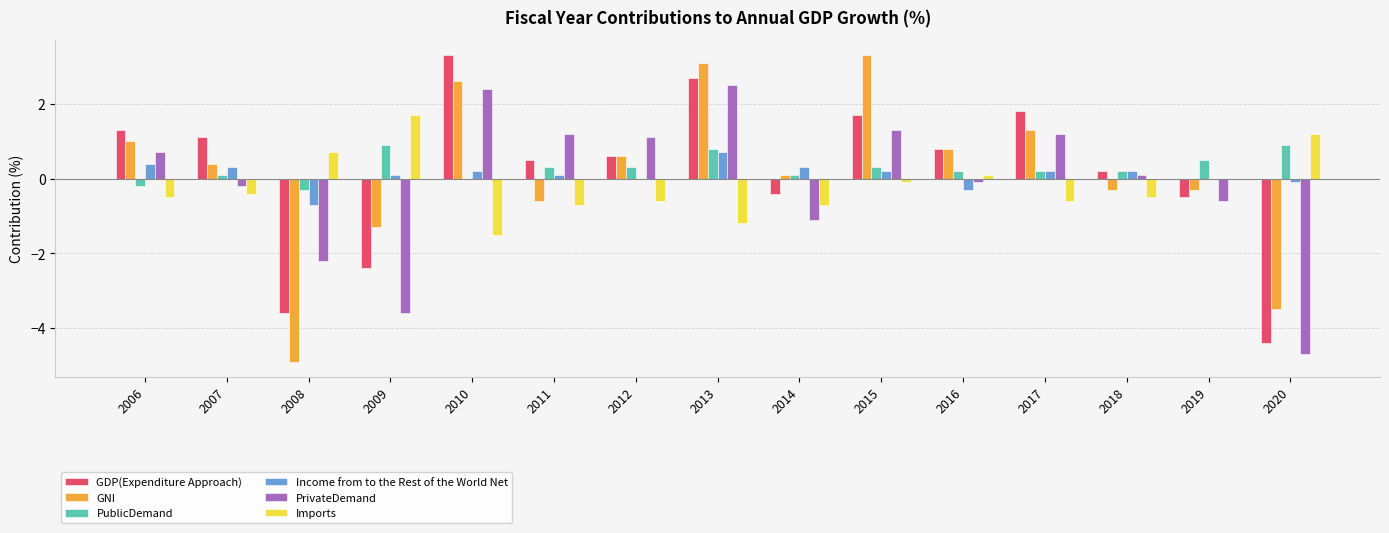

How many groups of bars are there?

15